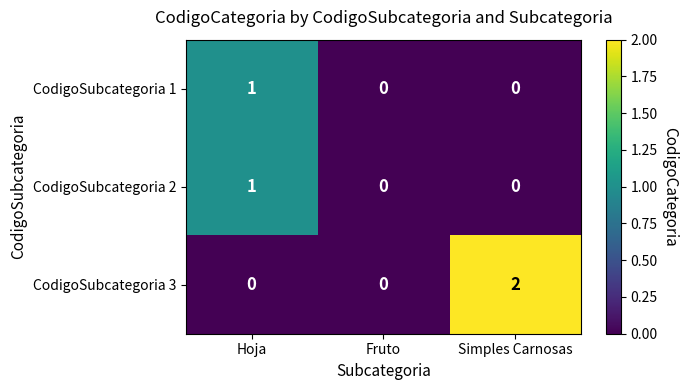

Which series has the largest total across all categories?

CodigoSubcategoria 3